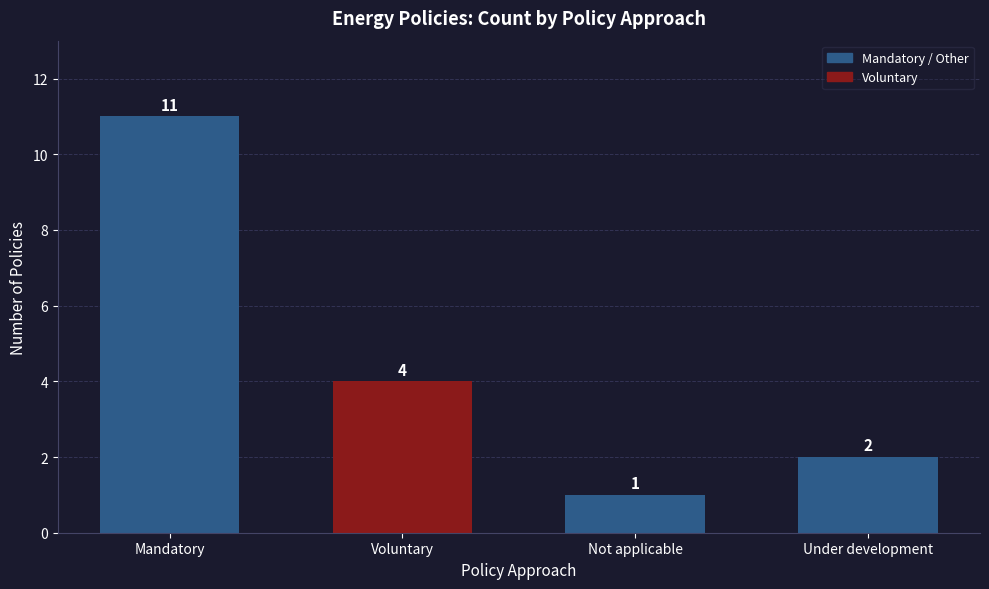

The chart shows a value of 2 at Under development. True or false?

True